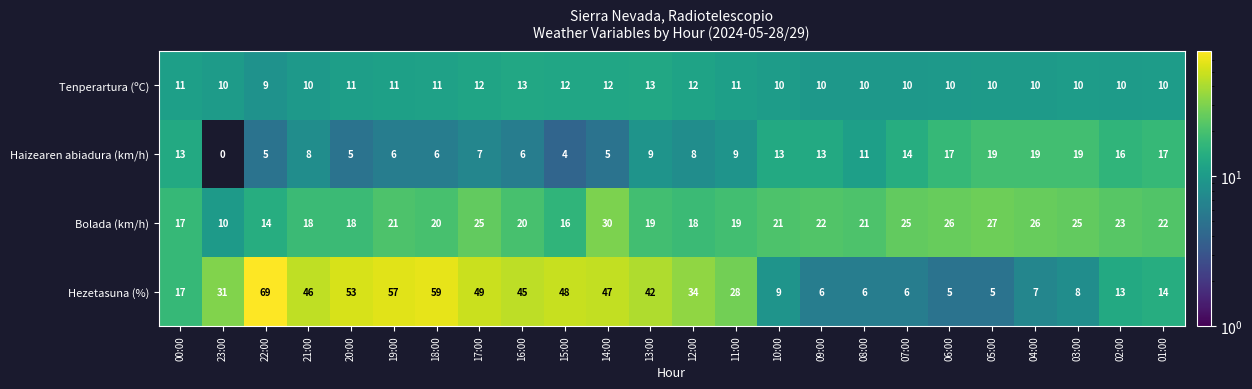

Which series has the widest spread of values?

Hezetasuna (%)